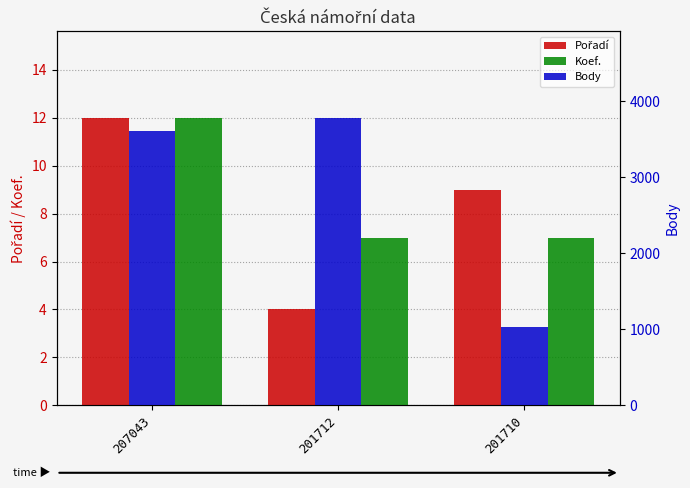

Reading left to right, list all the values displayed in this chart.

Pořadí: 207043=12	201712=4	201710=9
Koef.: 207043=12	201712=7	201710=7
Body: 207043=3607	201712=3782	201710=1027